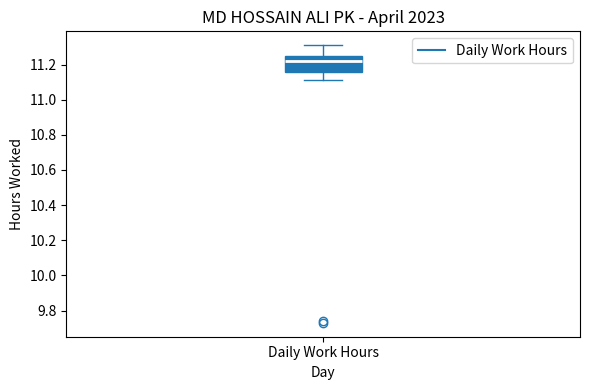

Where is the upper edge of the box for Daily Work Hours on the y-axis? The values are not printed on the chart, so give them approximately, as read against the axis.

11.26